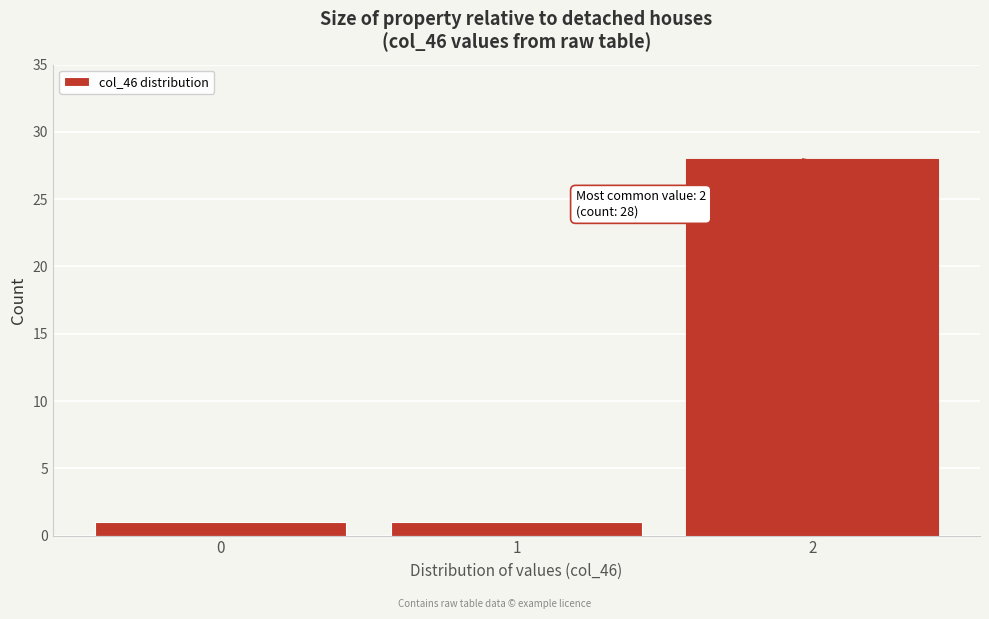

Reading left to right, transcribe all the data shown in this chart.

1	1	28